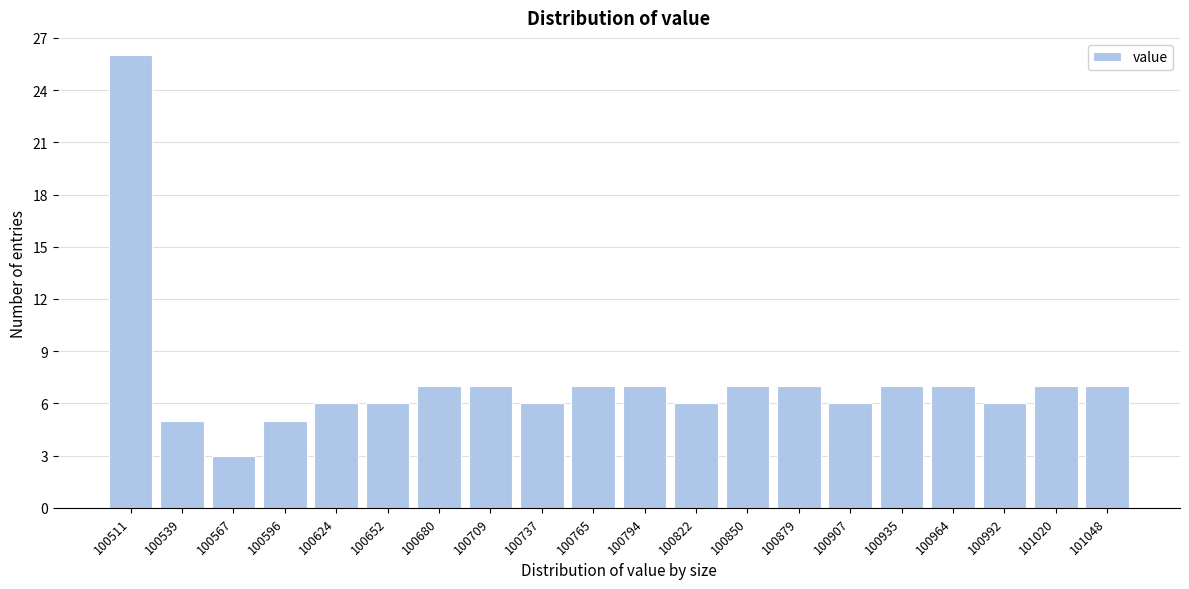

Reading right to left, list all the values displayed in this chart.

7	7	6	7	7	6	7	7	6	7	7	6	7	7	6	6	5	3	5	26